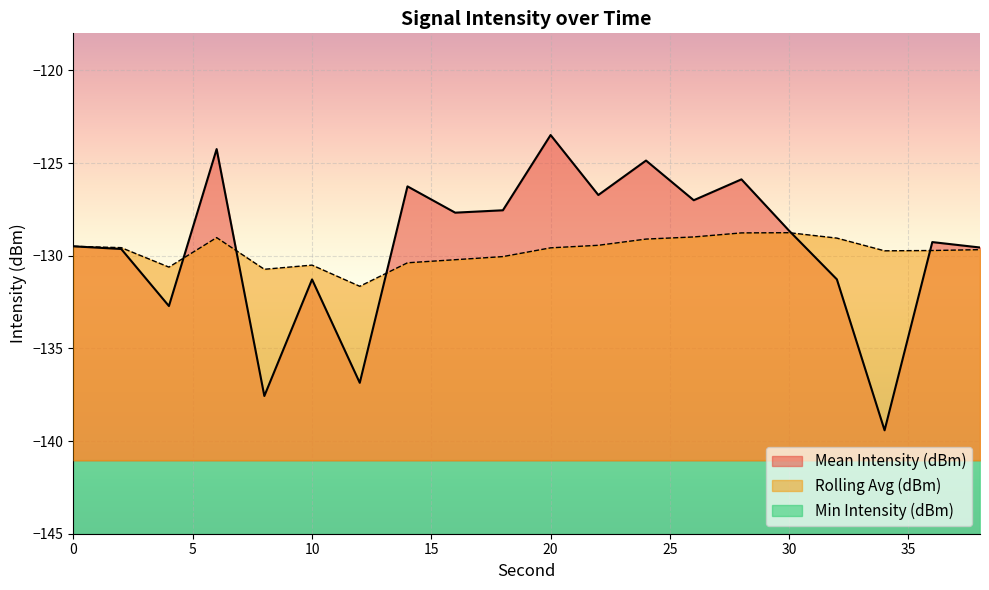

What is the sum of all Rolling Avg (dBm) values?

-2595.0